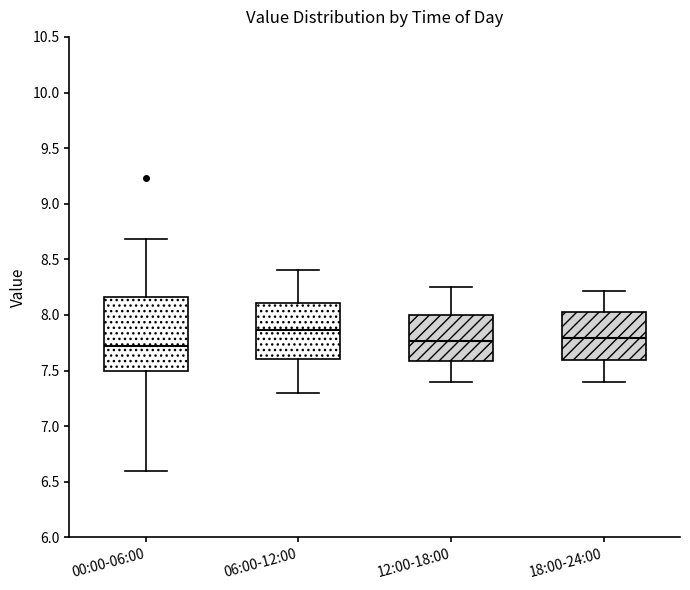

Where is the lower edge of the box for 00:00-06:00 on the y-axis? The values are not printed on the chart, so give them approximately, as read against the axis.

7.50